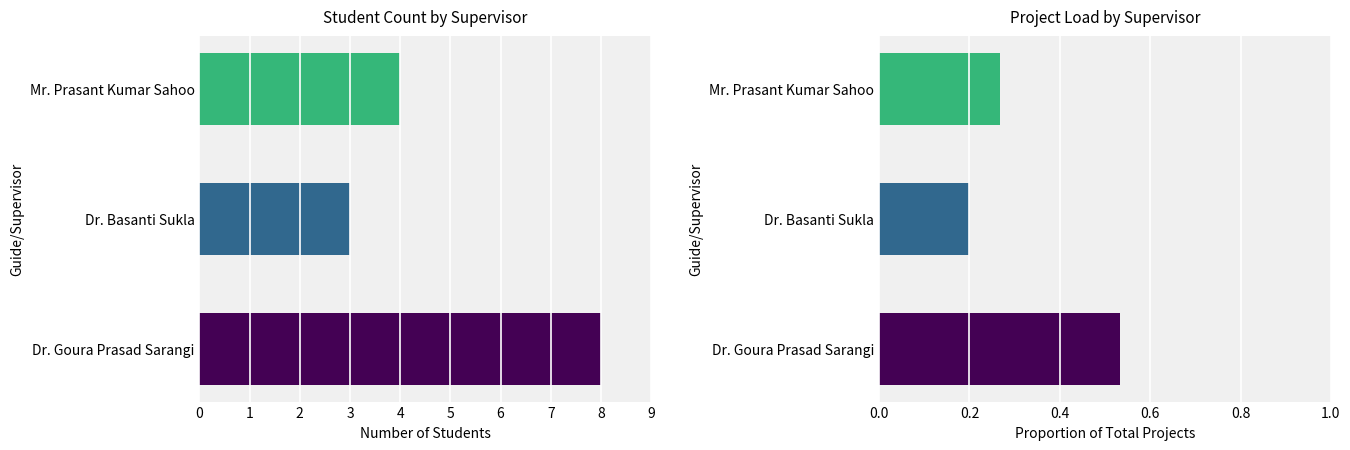

Which series changed the most between Dr. Goura Prasad Sarangi and Dr. Basanti Sukla?

Number of Students